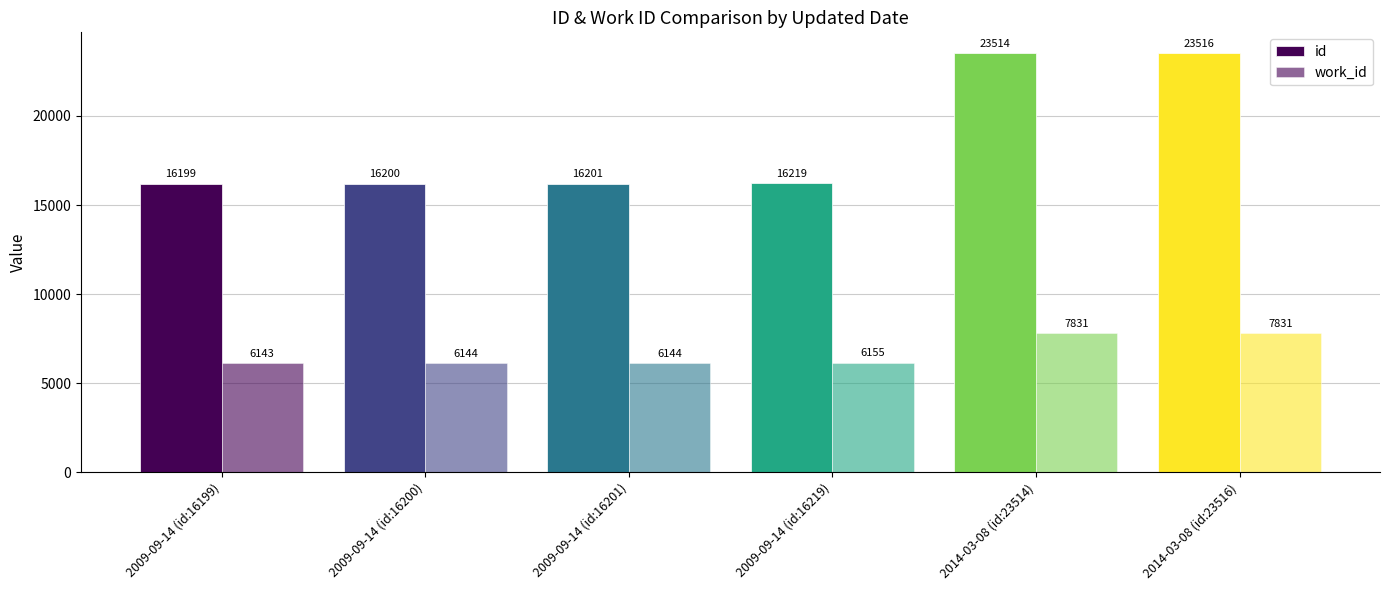

What position from the left is 2009-09-14 (id:16219)?

4